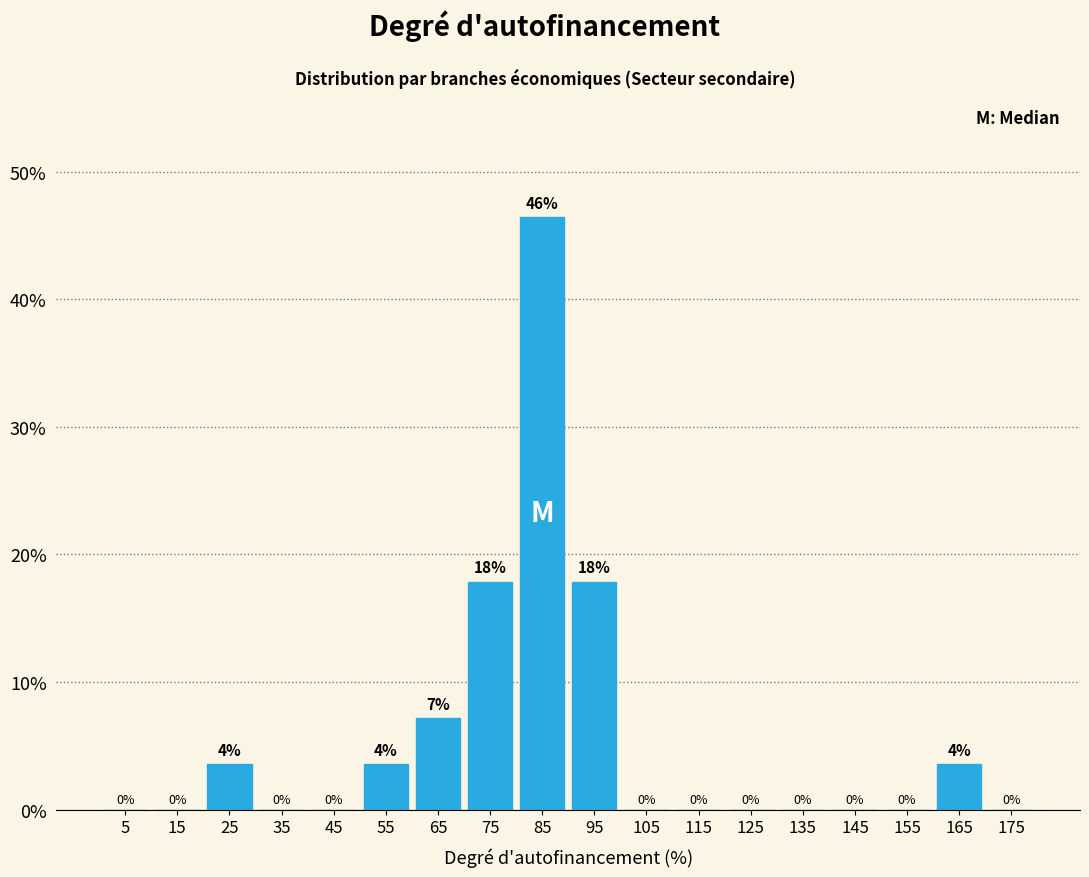

Over which range of the x-axis is the bar tallest?

80 to 90